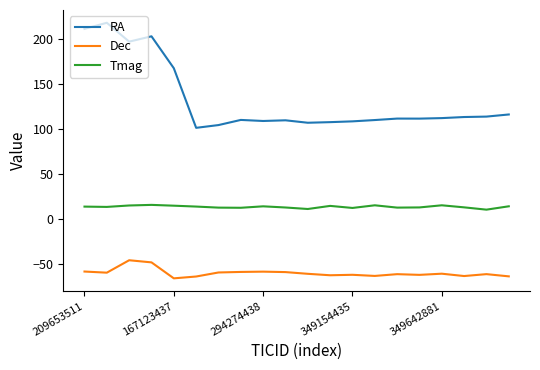

What is the minimum value for Dec?

-66.0